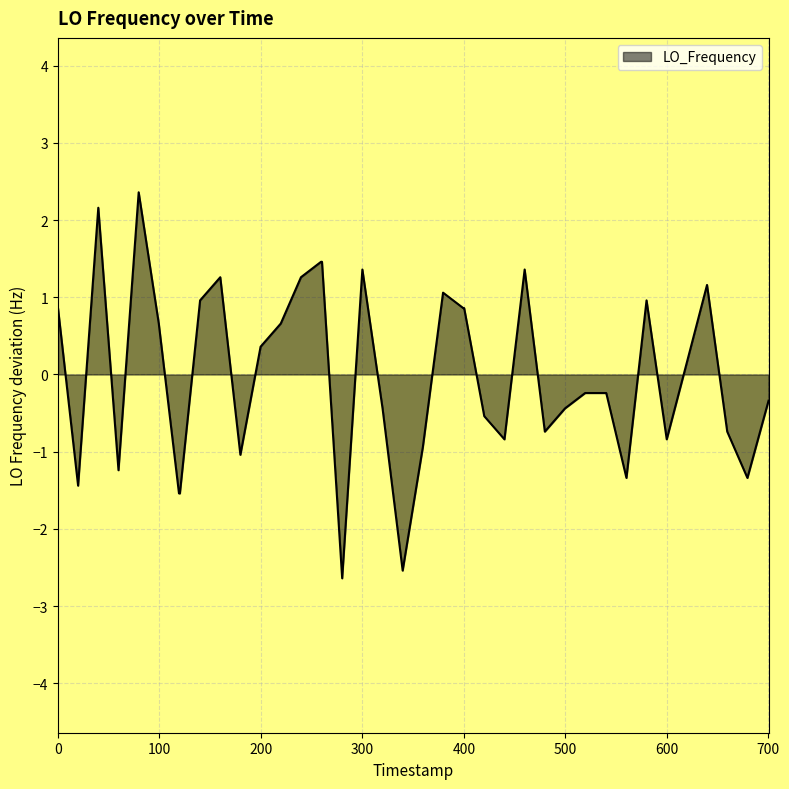

Reading left to right, list all the values displayed in this chart.

0.9	-1.4	2.2	-1.2	2.4	0.7	-1.5	-1.5	1.0	1.3	-1.0	0.4	0.7	1.3	1.5	1.5	-2.6	1.4	-0.4	-2.5	-0.9	1.1	0.9	0.9	-0.5	-0.8	1.4	-0.7	-0.4	-0.2	-0.2	-0.2	-1.3	1.0	-0.8	0.2	1.2	-0.7	-1.3	-0.3